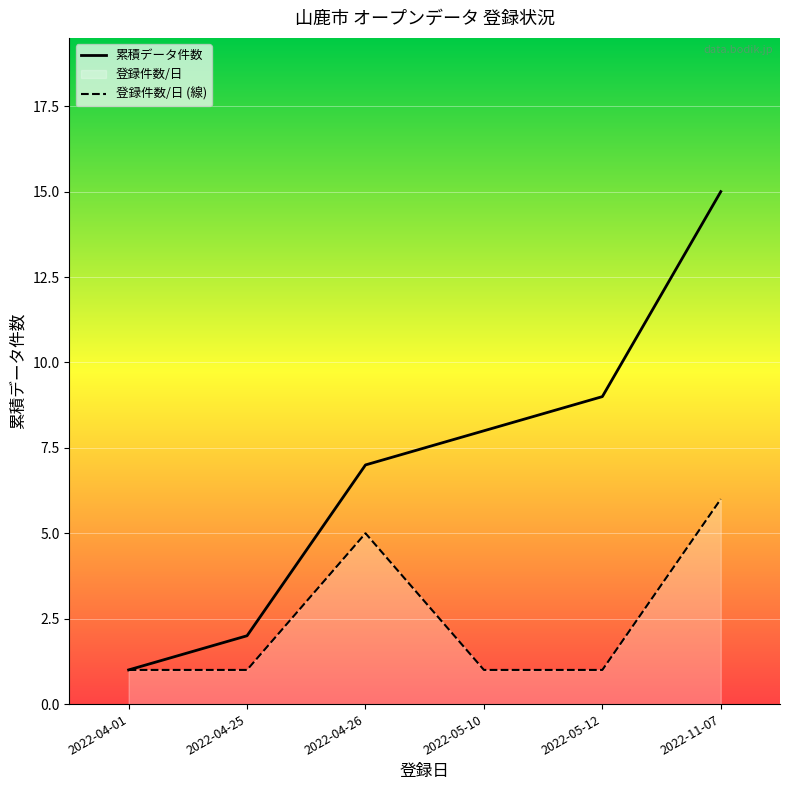

Where is 登録件数/日 (線) nearest to the value 3?

2022-04-01